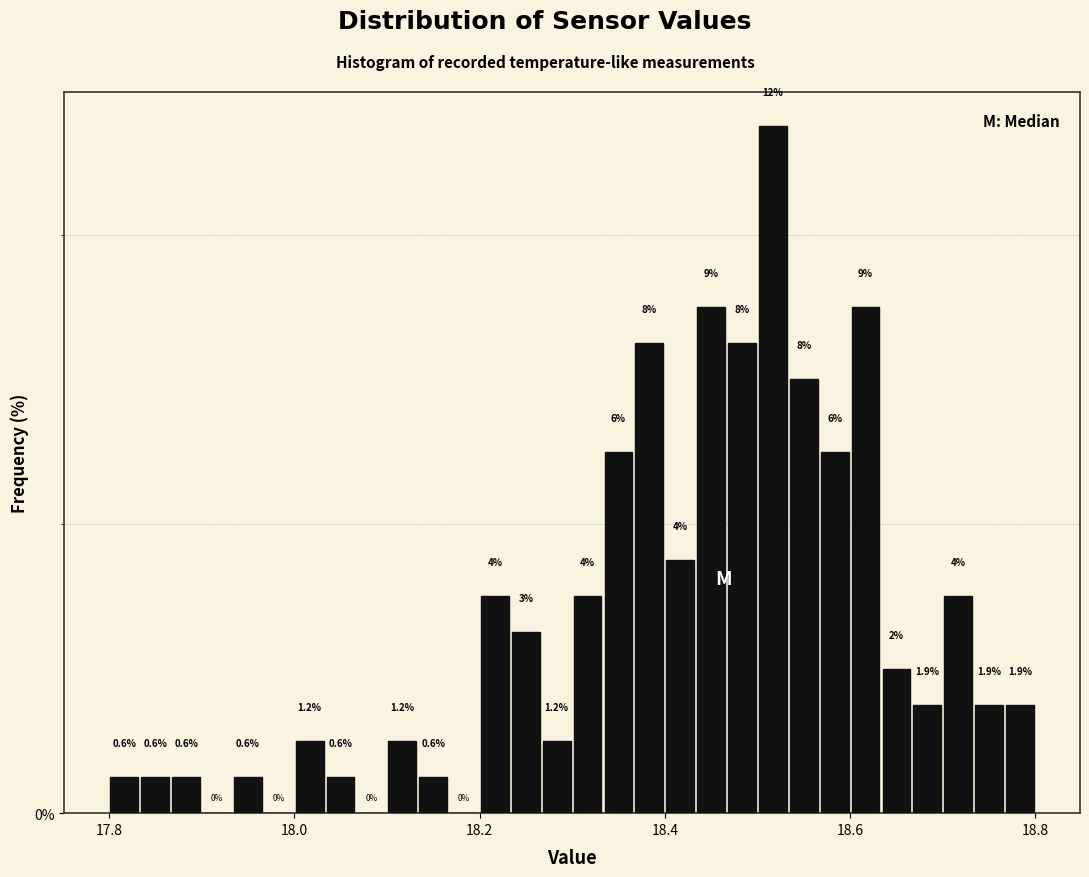

Read against the x-axis, roughly where is the centre of the tallest bar?

18.52